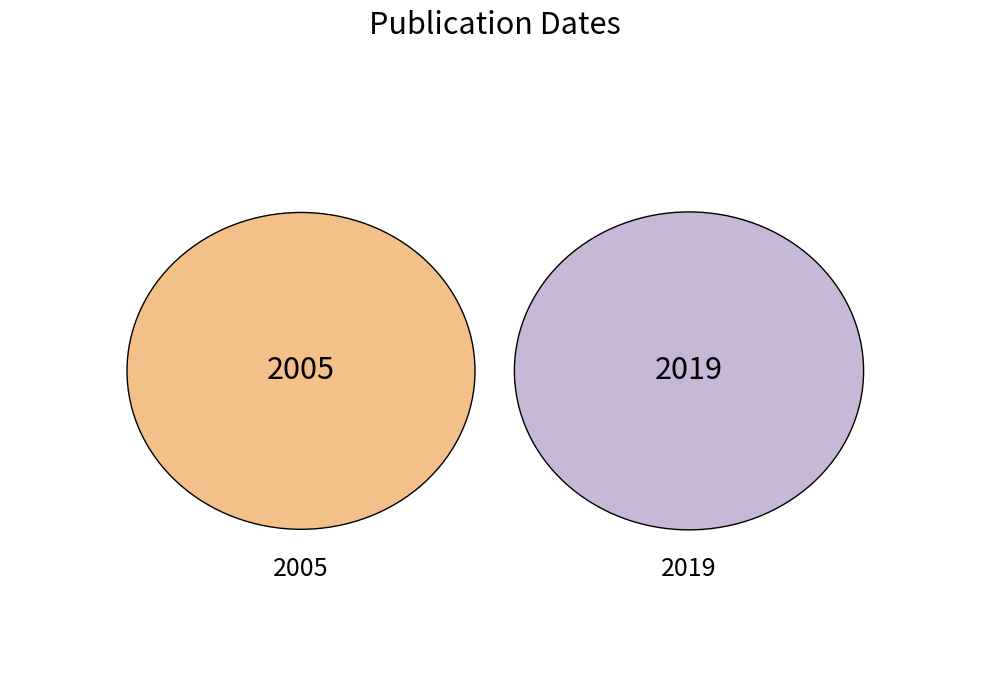

Does 2019 represent more than half of the total?

Yes